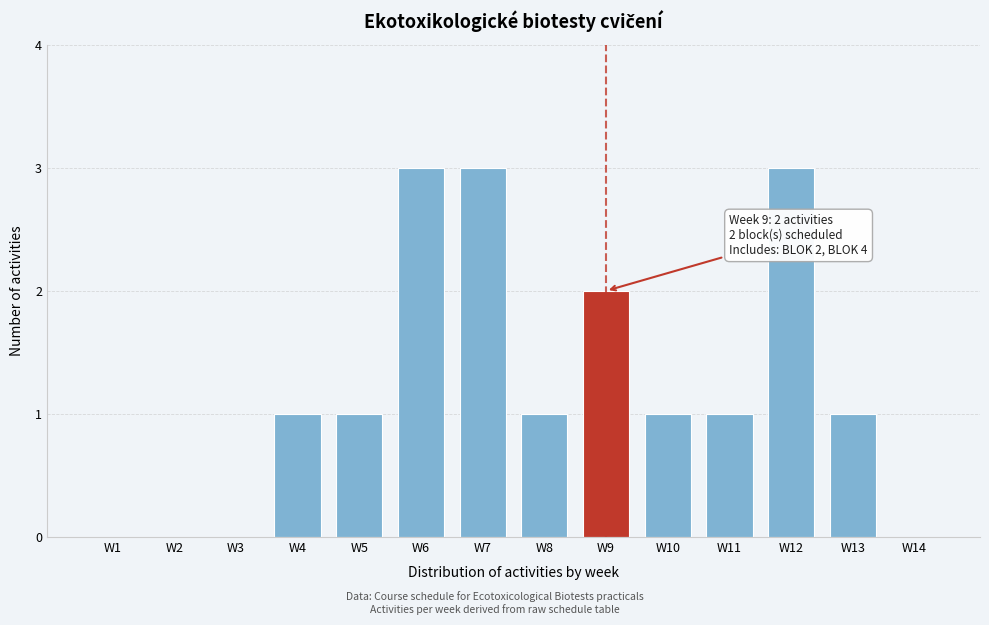

Reading left to right, extract all data points from this chart.

W1=0	W2=0	W3=0	W4=1	W5=1	W6=3	W7=3	W8=1	W9=2	W10=1	W11=1	W12=3	W13=1	W14=0